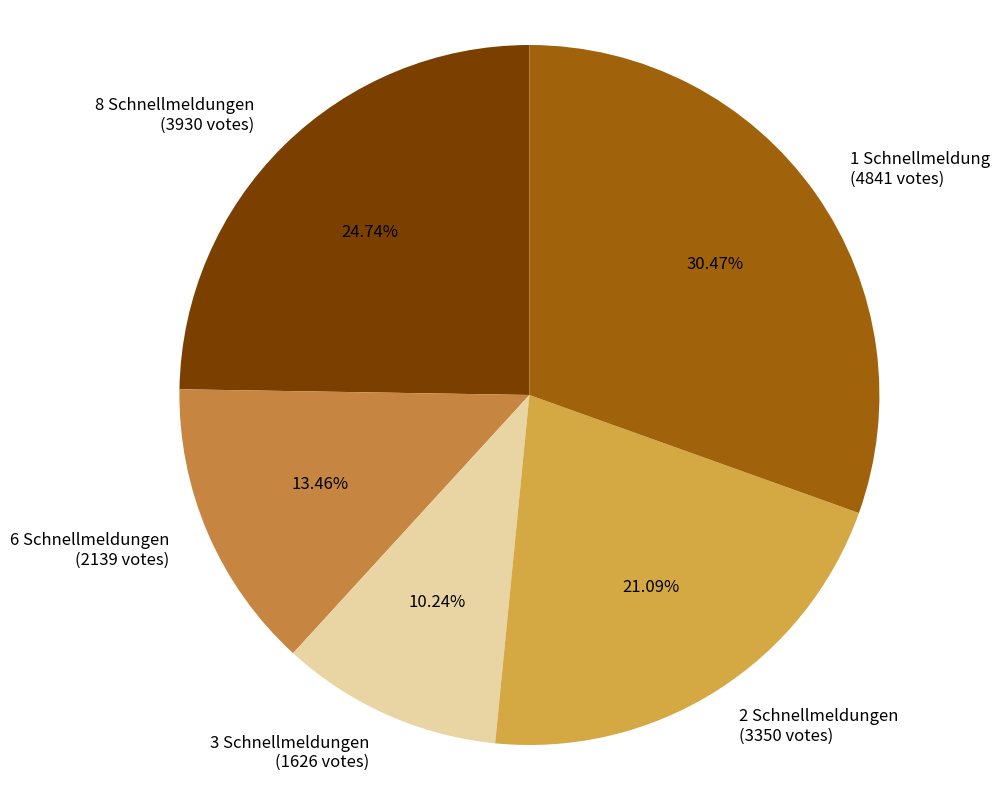

Does 3 Schnellmeldungen (1626 votes) represent more than half of the total?

No